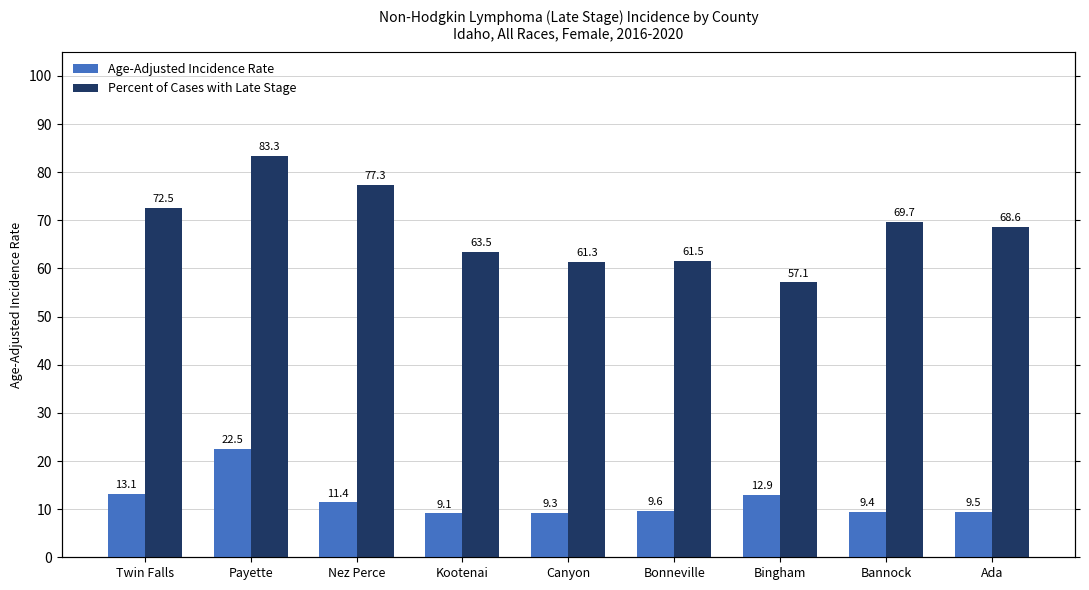

Which series has the largest total across all categories?

Percent of Cases with Late Stage